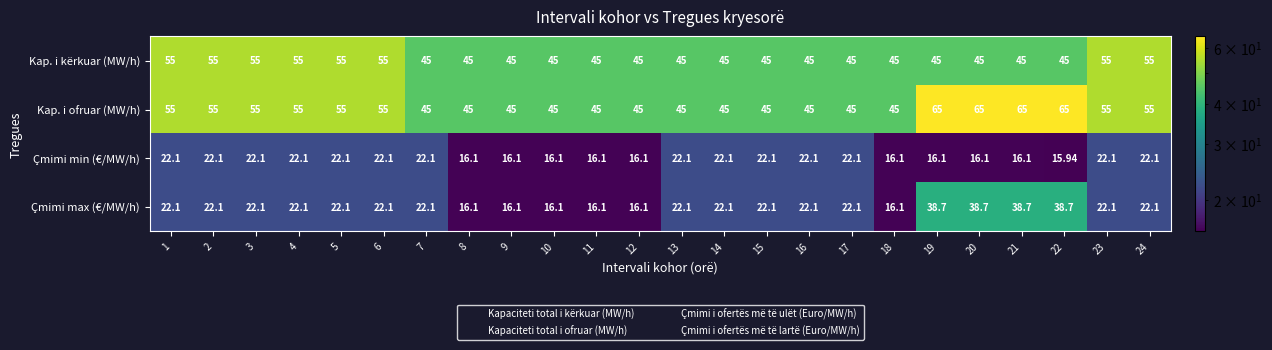

What is the difference between the highest and lowest values at 14?

22.9